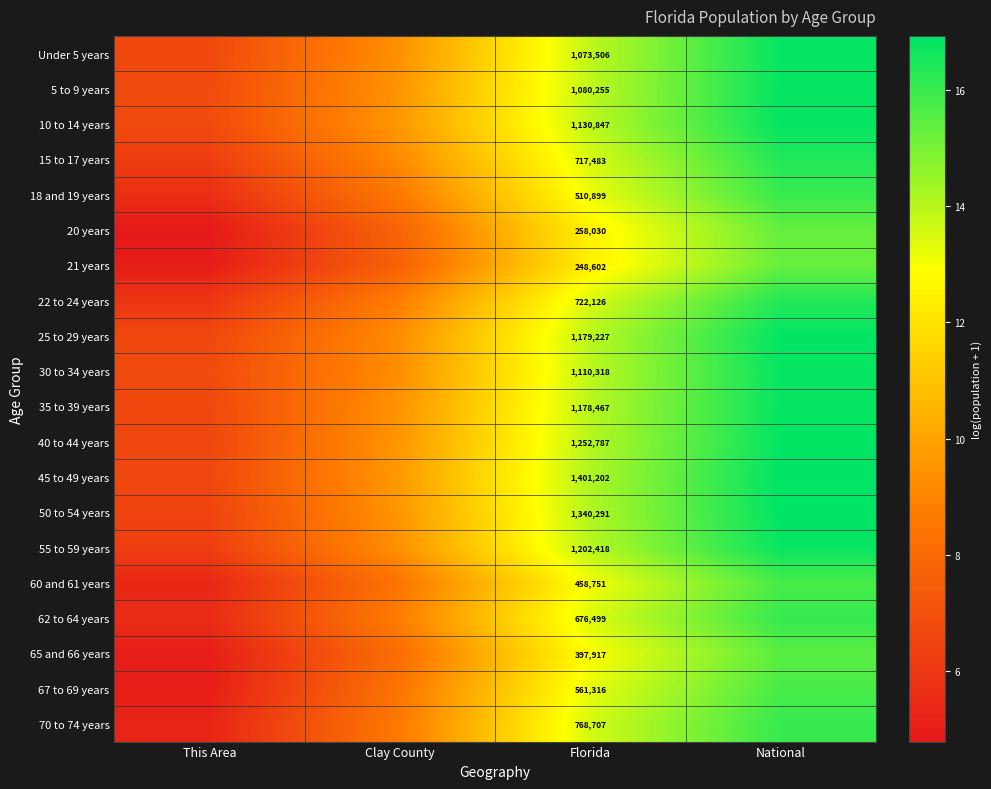

What is the total value across all series at National?

327.0